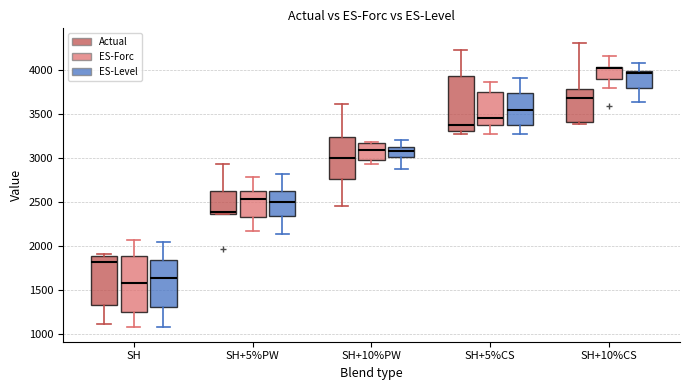

Reading left to right, read every box against the y-axis: the position of its median line, the range the box covers, and the ends of its whiskers. The values are not printed on the chart, so give them approximately, as read against the axis.

SH (Actual): median 1800, box 1350 to 1900, whiskers 1100 to 1900 (just above the box's upper edge)
SH (ES-Forc): median 1600, box 1250 to 1900, whiskers 1050 to 2050
SH (ES-Level): median 1650, box 1300 to 1850, whiskers 1100 to 2050
SH+5%PW (Actual): median 2400, box 2350 to 2650, whiskers 2350 to 2950
SH+5%PW (ES-Forc): median 2550, box 2300 to 2600, whiskers 2150 to 2800
SH+5%PW (ES-Level): median 2500, box 2350 to 2600, whiskers 2150 to 2800
SH+10%PW (Actual): median 3000, box 2750 to 3250, whiskers 2450 to 3600
SH+10%PW (ES-Forc): median 3100, box 3000 to 3150, whiskers 2950 to 3200
SH+10%PW (ES-Level): median 3050, box 3000 to 3100, whiskers 2850 to 3200
SH+5%CS (Actual): median 3350, box 3300 to 3950, whiskers 3250 to 4250
SH+5%CS (ES-Forc): median 3450, box 3350 to 3750, whiskers 3250 to 3850
SH+5%CS (ES-Level): median 3550, box 3350 to 3750, whiskers 3250 to 3900
SH+10%CS (Actual): median 3700, box 3400 to 3800, whiskers 3400 (just below the box's lower edge) to 4300
SH+10%CS (ES-Forc): median 4000, box 3900 to 4050, whiskers 3800 to 4150
SH+10%CS (ES-Level): median 3950, box 3800 to 4000, whiskers 3650 to 4100